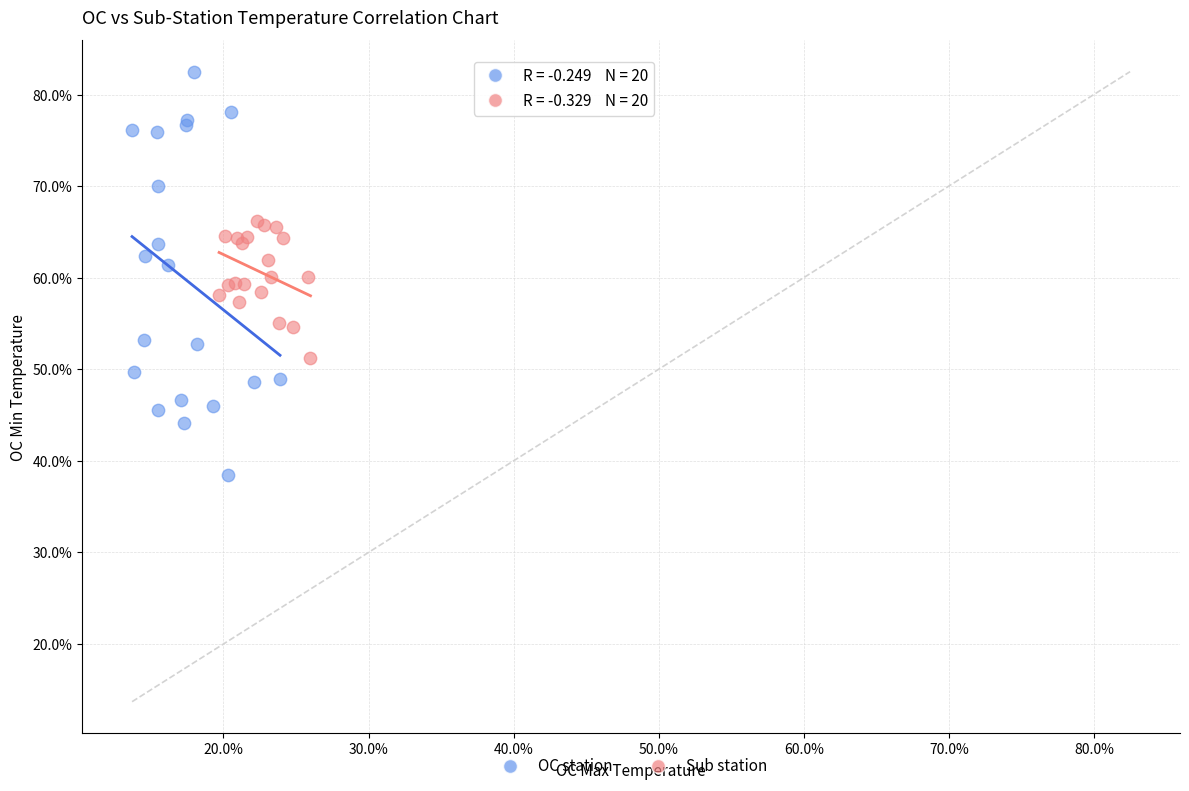

What are all the series names shown in the legend?

OC station, Sub station